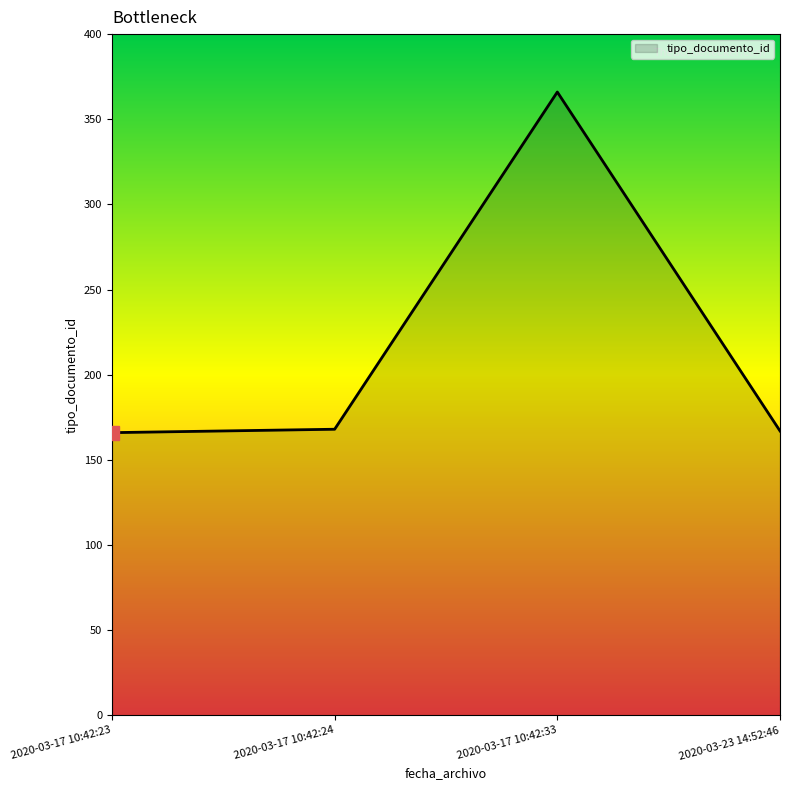

The chart shows a value of 247 at 2020-03-17 10:42:23. True or false?

False